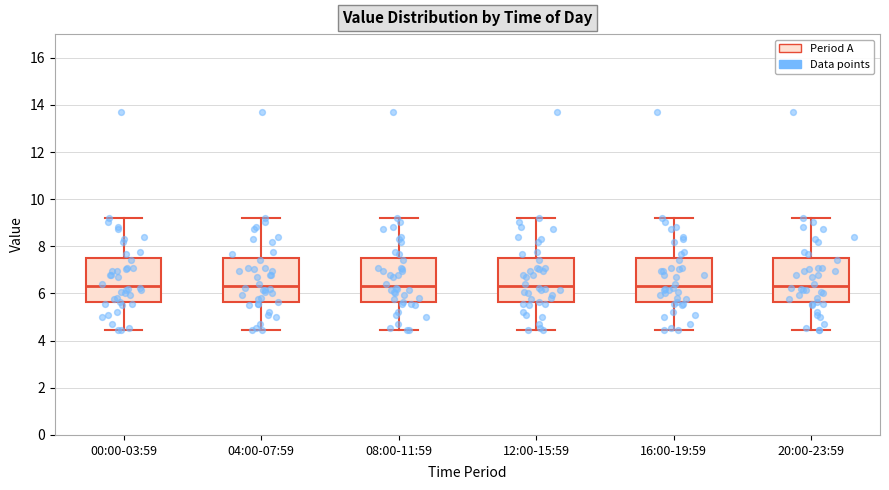

Reading left to right, read every box against the y-axis: the position of its median line, the range the box covers, and the ends of its whiskers. The values are not printed on the chart, so give them approximately, as read against the axis.

00:00-03:59: median 6.4, box 5.6 to 7.4, whiskers 4.4 to 9.2
04:00-07:59: median 6.4, box 5.6 to 7.4, whiskers 4.4 to 9.2
08:00-11:59: median 6.4, box 5.6 to 7.4, whiskers 4.4 to 9.2
12:00-15:59: median 6.4, box 5.6 to 7.4, whiskers 4.4 to 9.2
16:00-19:59: median 6.4, box 5.6 to 7.4, whiskers 4.4 to 9.2
20:00-23:59: median 6.4, box 5.6 to 7.4, whiskers 4.4 to 9.2